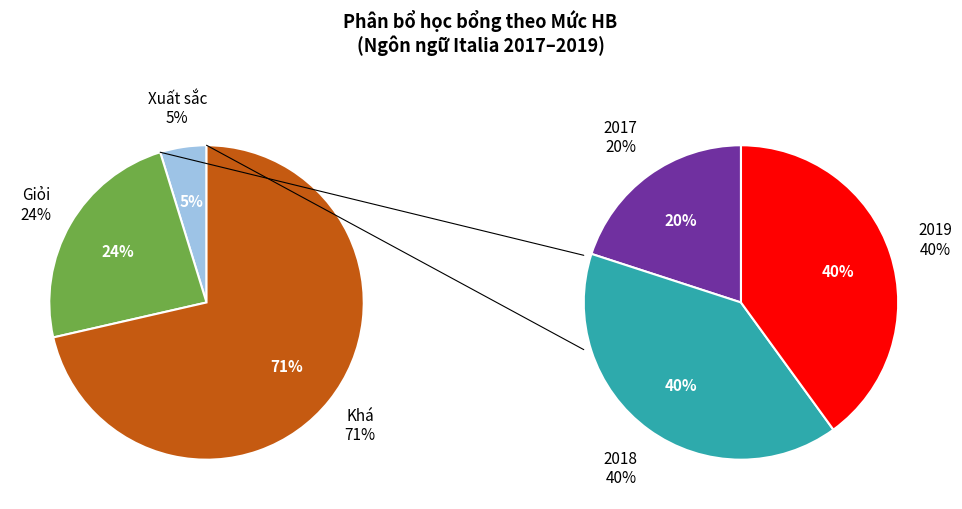

Is the sum of Xuất sắc and Khá greater than half?

Yes